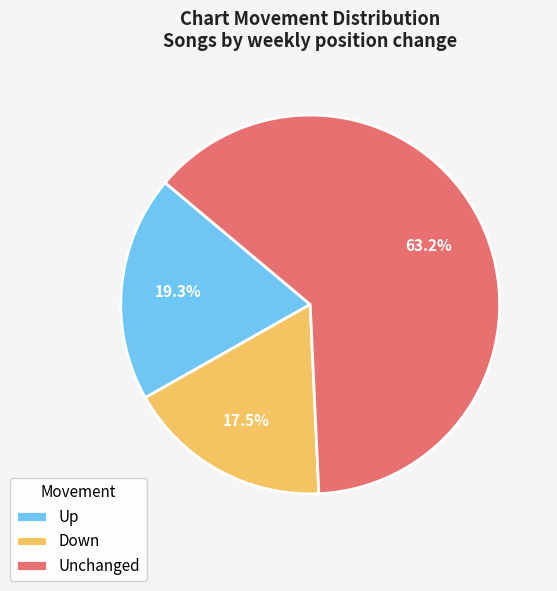

Rank the categories by value from highest to lowest.

Unchanged, Up, Down